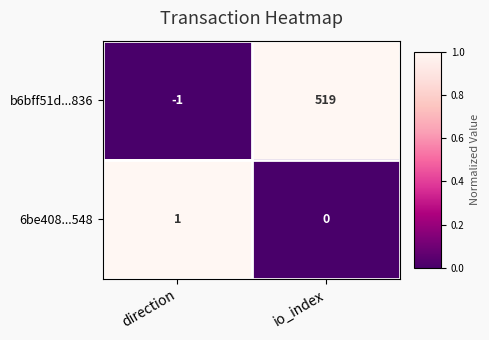

What is the difference between the highest and lowest values at io_index?

519